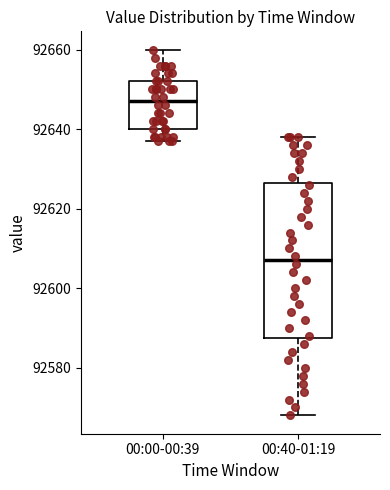

Which box is the tallest, from its lower edge to its upper edge?

00:40-01:19